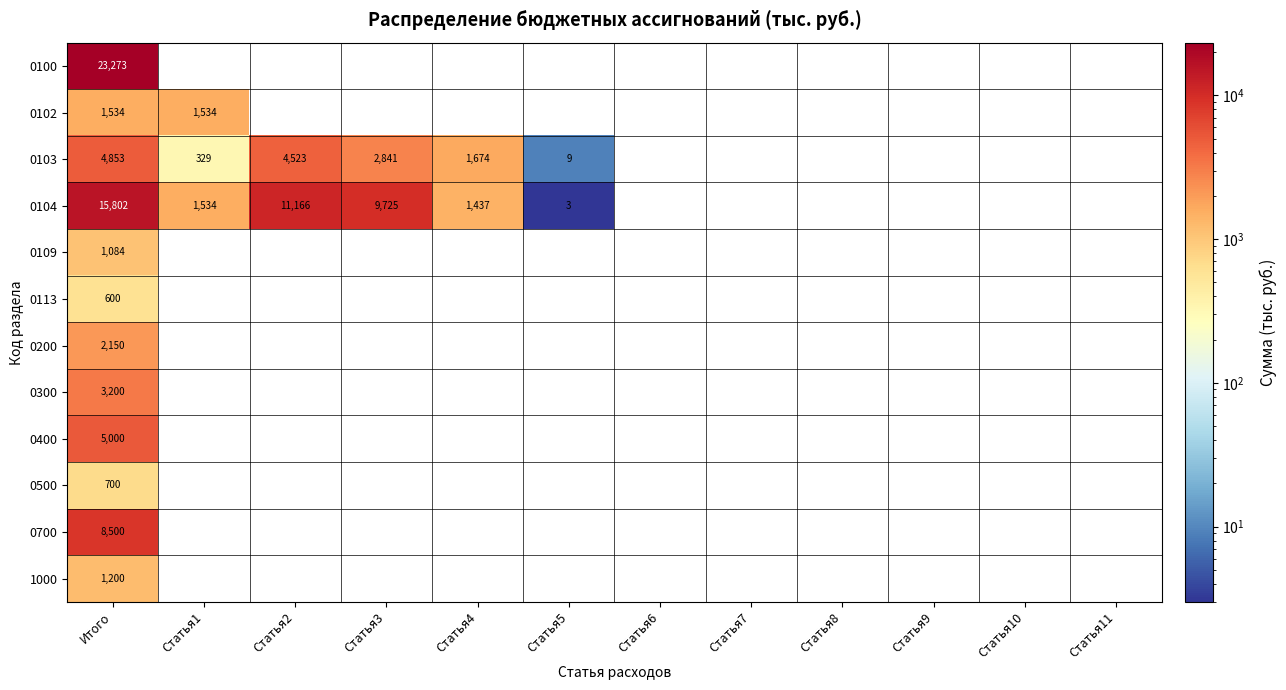

Which label corresponds to the largest value in the chart?

Итого